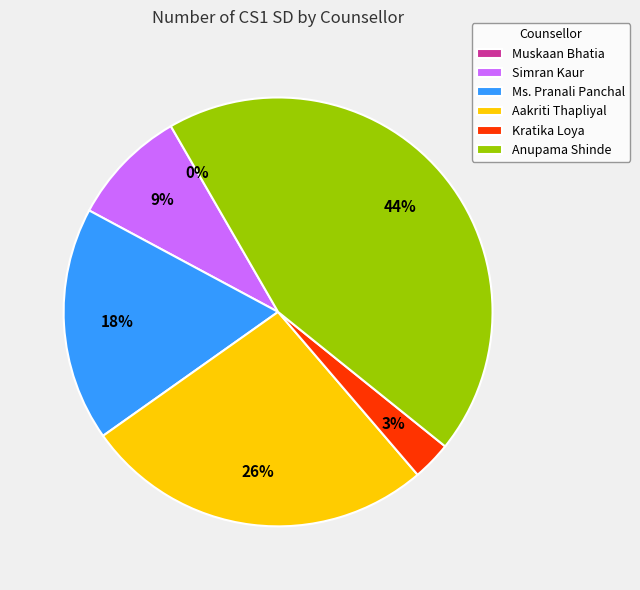

To the nearest percent, what is the combined percentage of Anupama Shinde and Aakriti Thapliyal?

71%